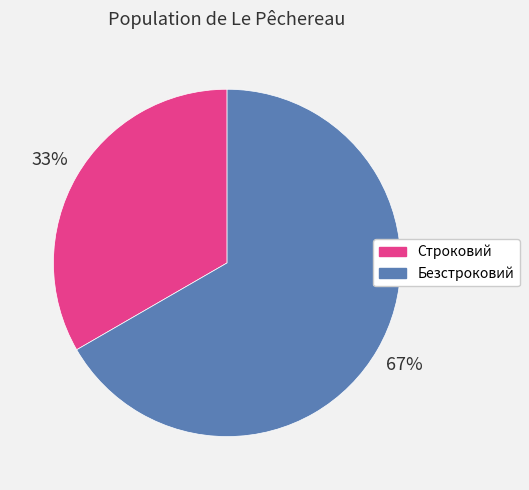

How many slices are in this pie chart?

2